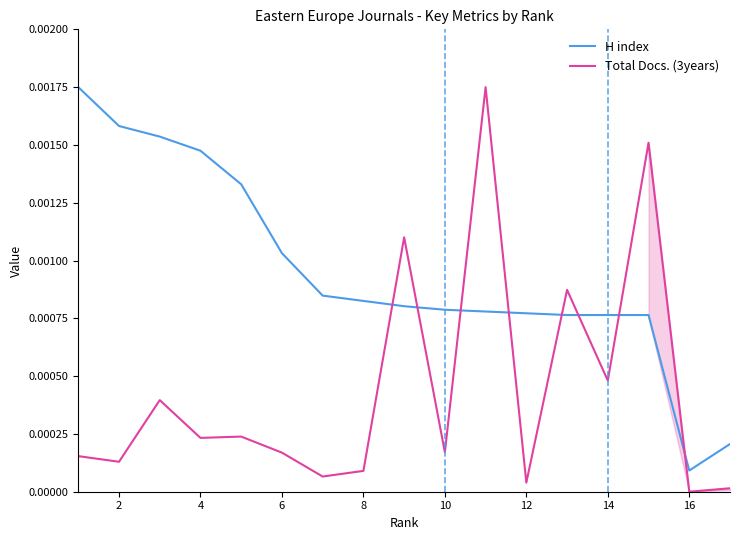

How many intersections are there between H index and Total Docs. (3years)?

8